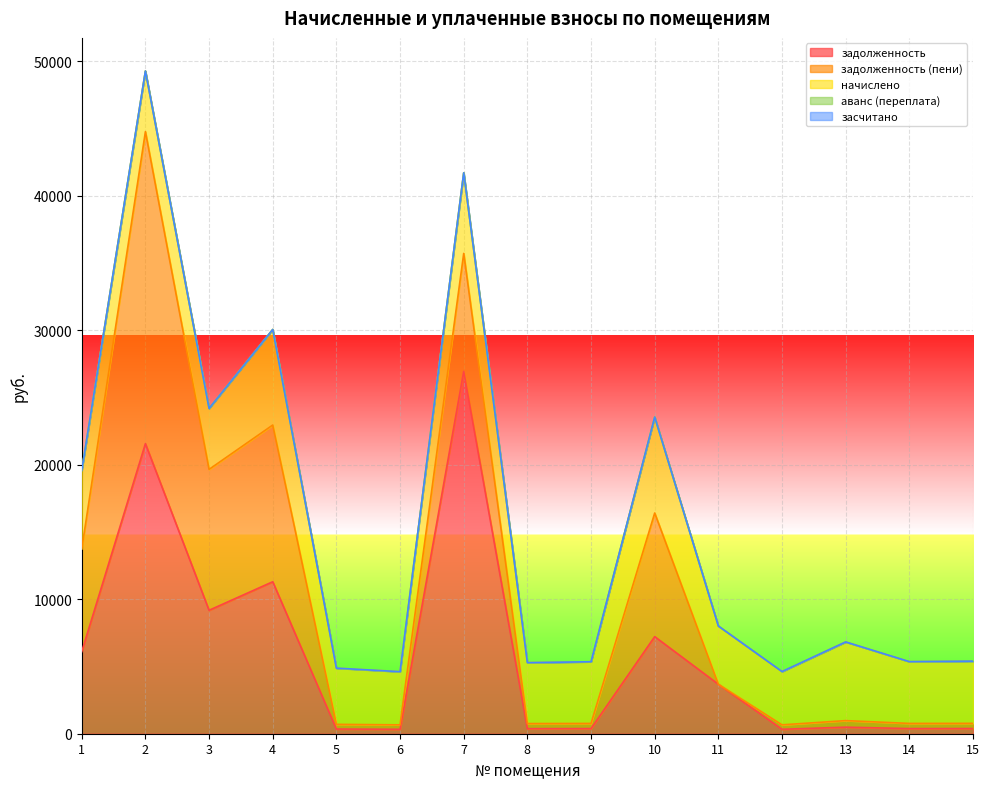

Reading left to right, extract all data points from this chart.

задолженность: 1=6104.4	2=21572.6	3=9179.1	4=11300.8	5=348.3	6=329.7	7=26945.5	8=377.6	9=382.3	10=7220.9	11=3678.8	12=330.3	13=487.5	14=382.9	15=385.6
задолженность (пени): 1=7650.2	2=23202.4	3=10479.2	4=11655.8	5=348.3	6=329.7	7=8774.0	8=377.6	9=382.3	10=9192.5	11=0.0	12=330.3	13=487.5	14=382.9	15=385.6
начислено: 1=5842.2	2=4507.4	3=4531.4	4=7104.8	5=4179.8	6=3956.0	7=5994.0	8=4531.4	9=4587.4	10=7136.9	11=4331.6	12=3964.1	13=5850.1	14=4595.4	15=4627.3
аванс (переплата): 1=0.0	2=0.0	3=0.0	4=0.0	5=0.0	6=0.0	7=0.0	8=0.0	9=0.0	10=0.0	11=0.0	12=0.0	13=0.0	14=0.0	15=0.0
засчитано: 1=0.0	2=0.0	3=0.0	4=0.0	5=0.0	6=0.0	7=0.0	8=0.0	9=0.0	10=0.0	11=0.0	12=0.0	13=0.0	14=0.0	15=0.0